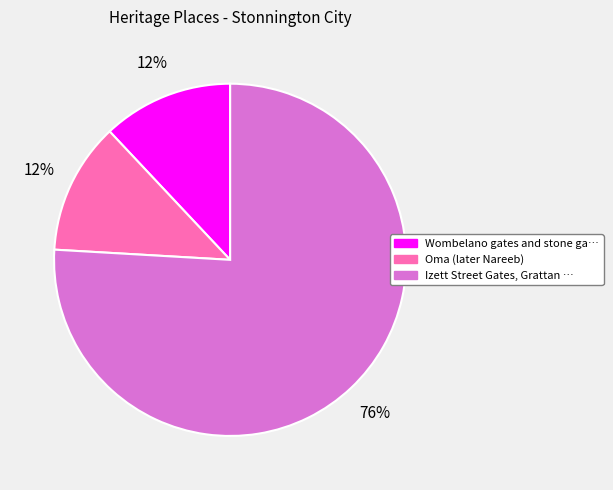

To the nearest percent, what is the difference between the largest and smallest slice percentages?

64%